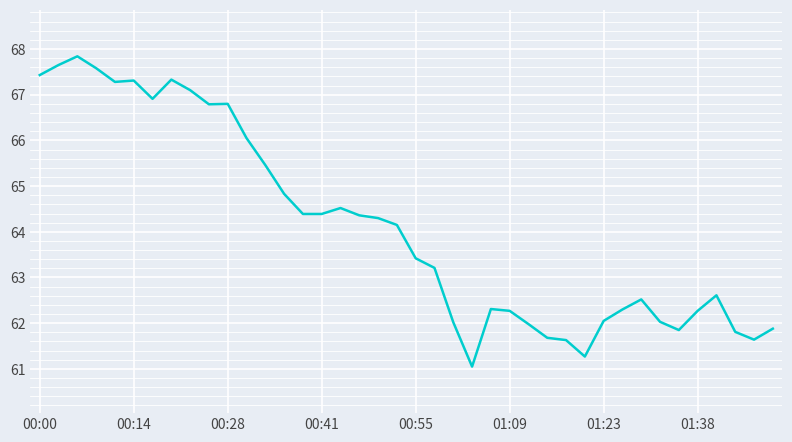

What is the maximum value shown in the chart?

67.8